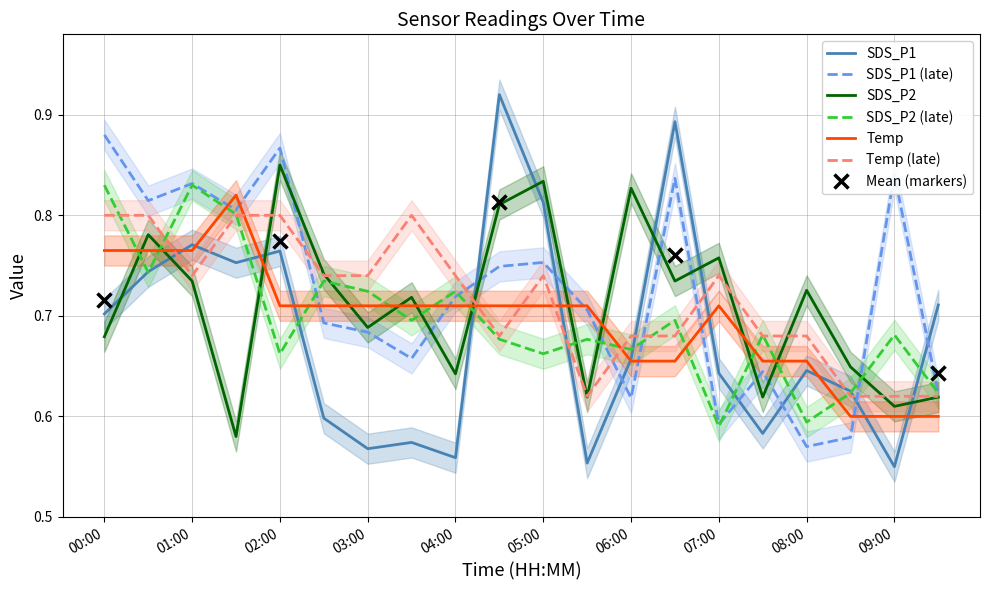

After their last crossing, which series has the higher values: SDS_P1 or SDS_P2?

SDS_P1